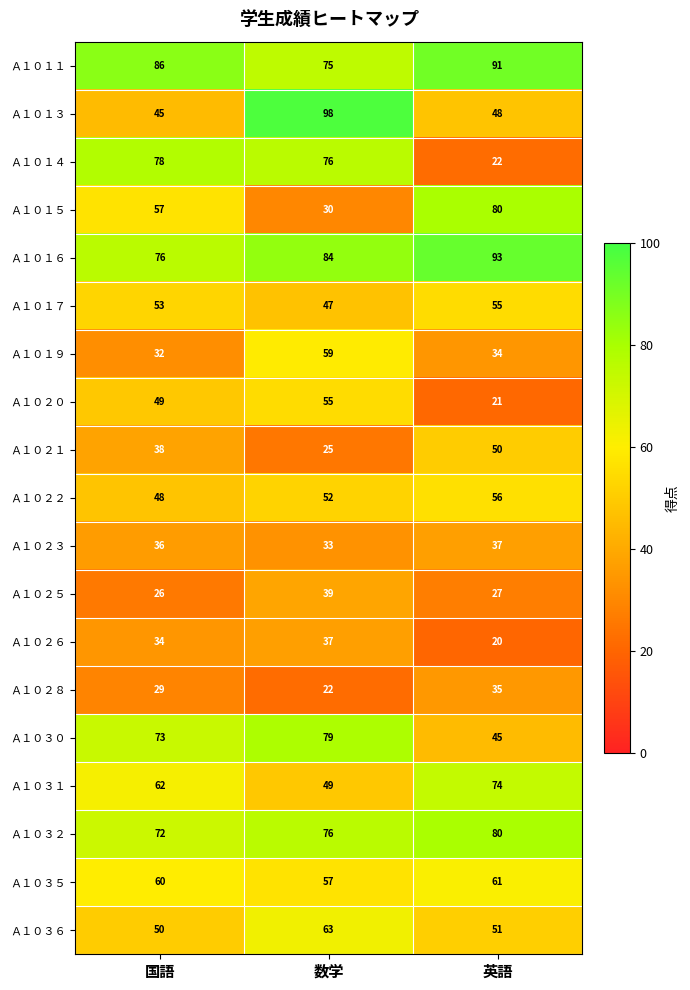

The Ａ１０１３ series shows 66 at 国語. True or false?

False